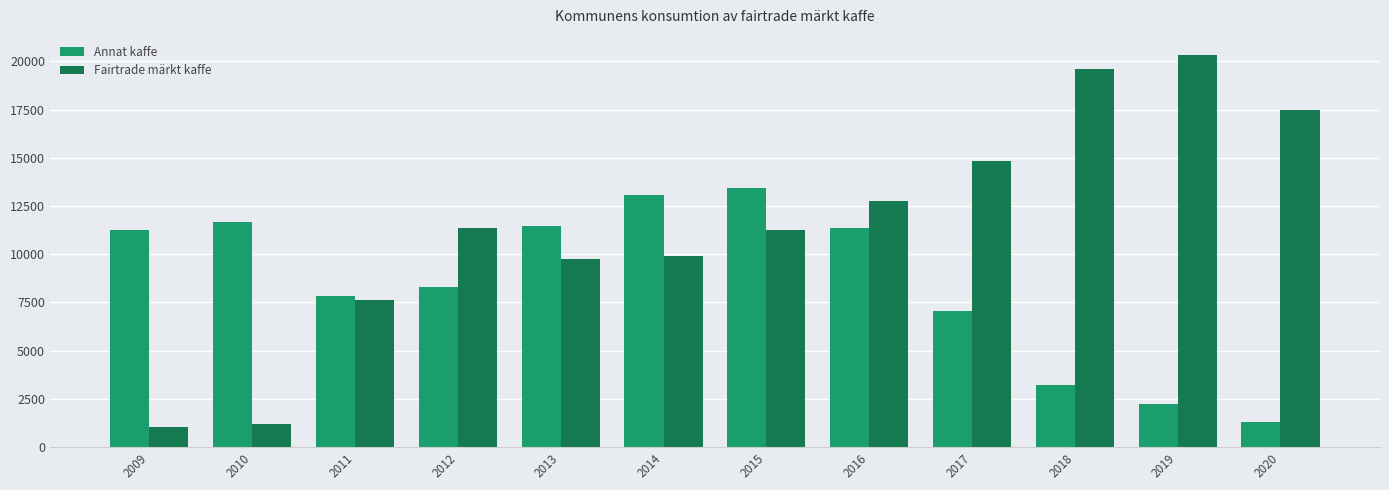

Is the value of Annat kaffe at 2010 greater than the value of Fairtrade märkt kaffe at 2017?

No